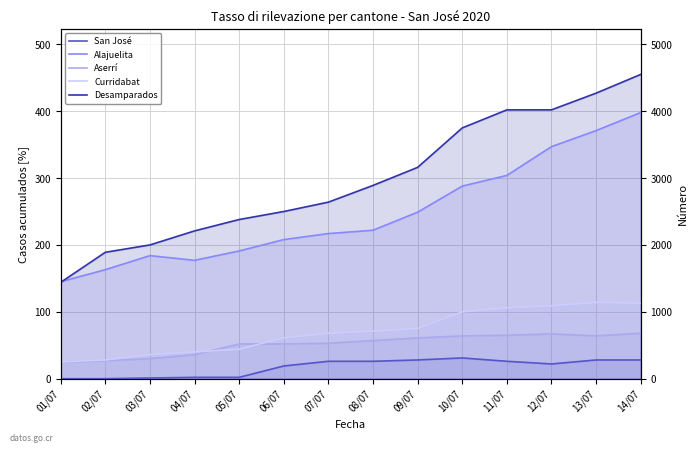

Is the value of San José at 13/07 greater than the value of Aserrí at 02/07?

Yes